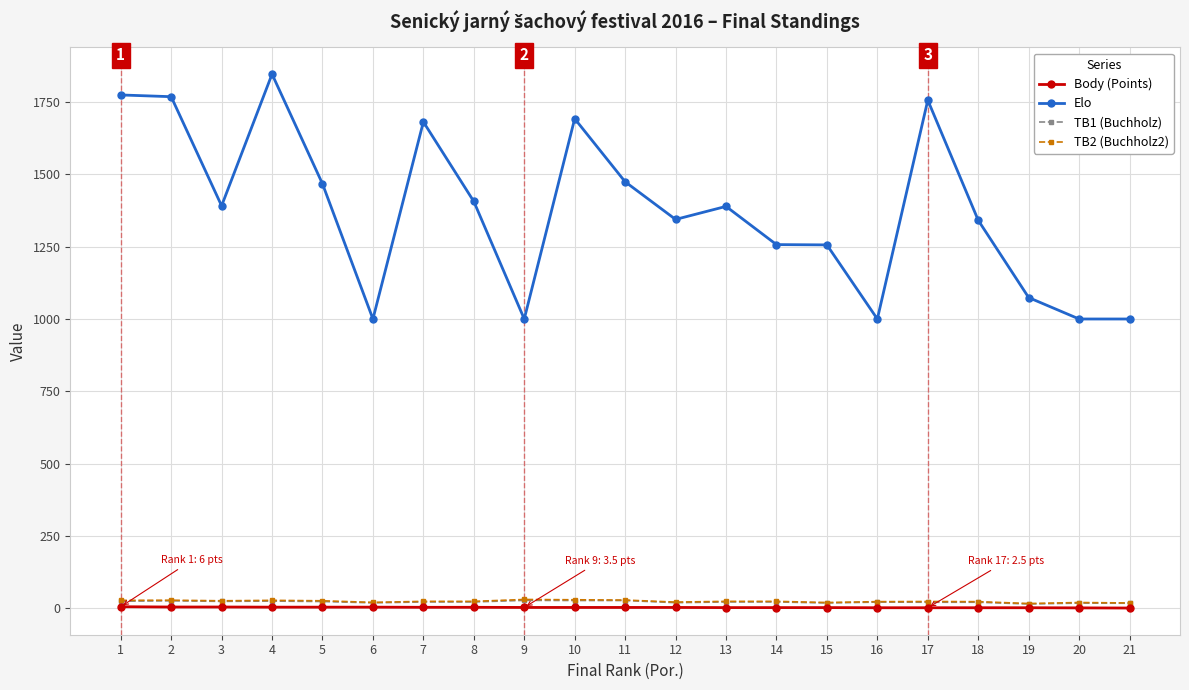

True or false: TB2 (Buchholz2) has more than 1 interior local peaks.

True